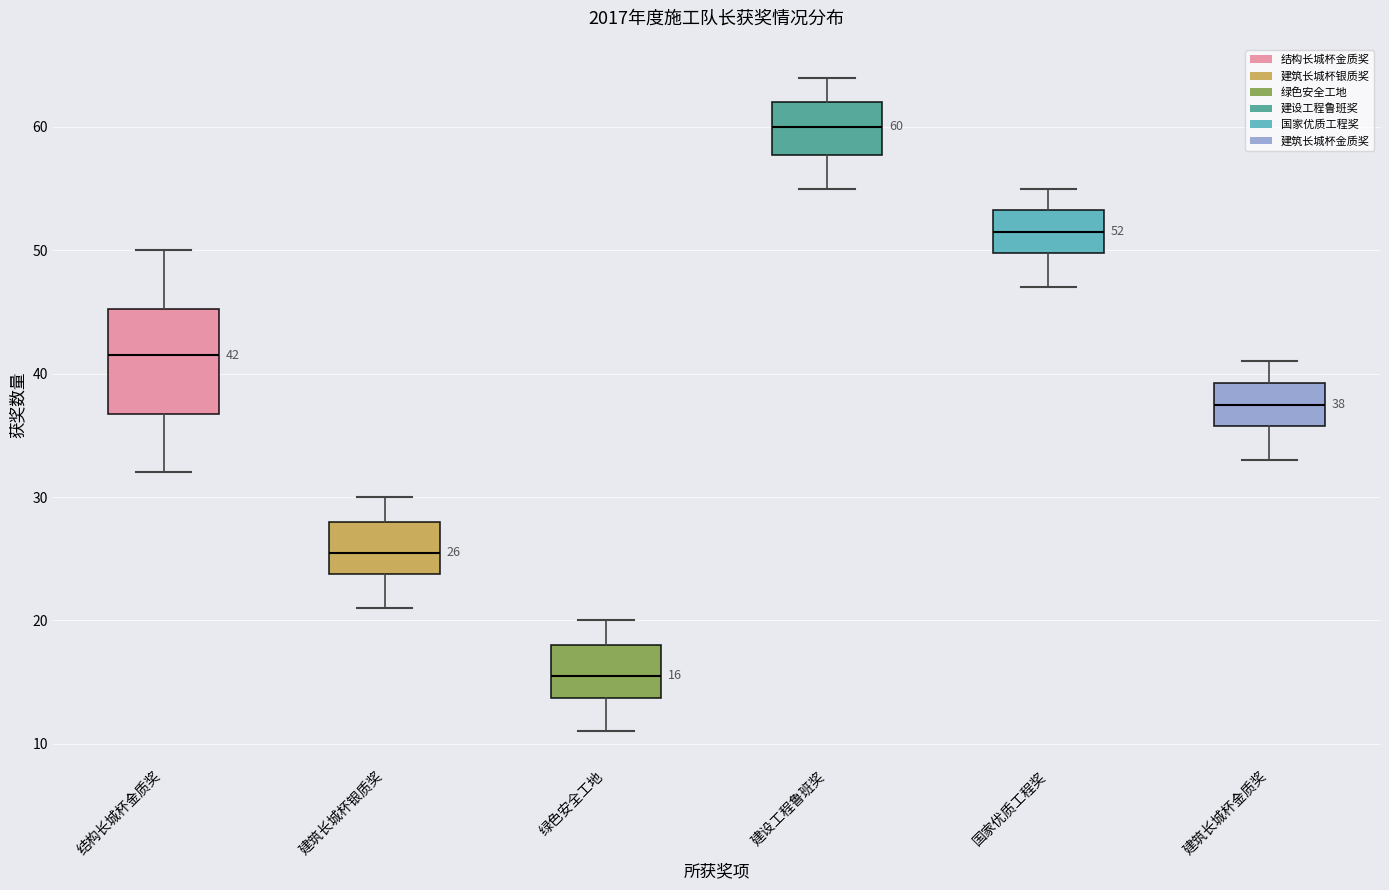

Comparing the boxes themselves (not the whiskers), which one is the tallest?

结构长城杯金质奖